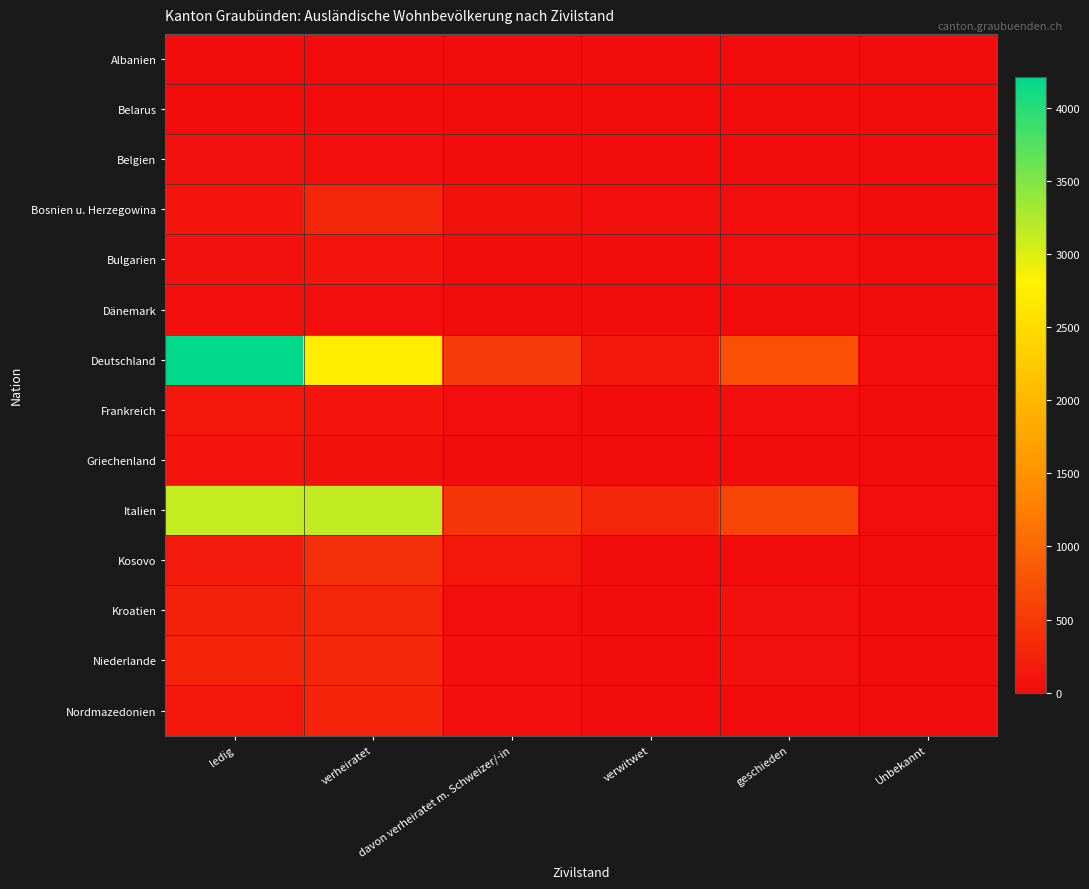

At which category is the sum across all series the highest?

ledig